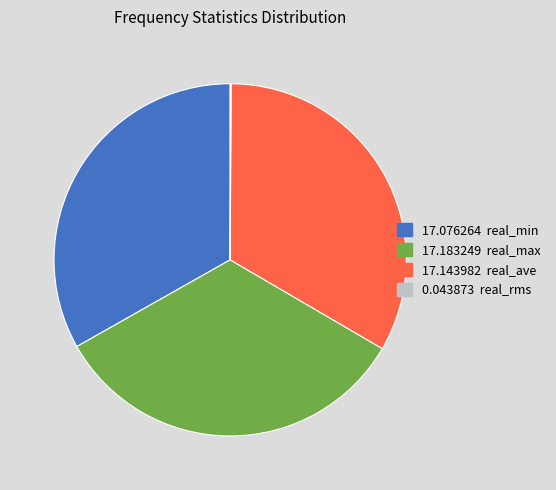

Does any single category account for the majority?

No